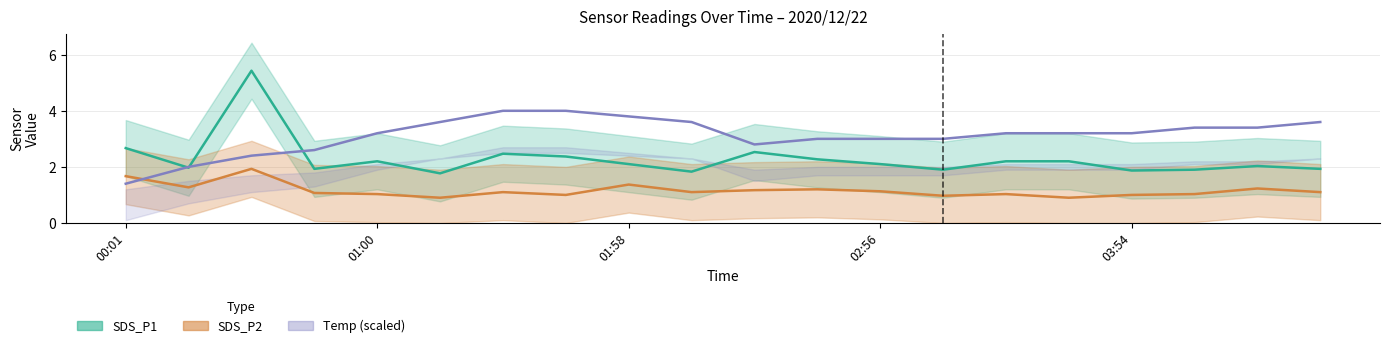

What is the average value of the SDS_P1 series?

2.3